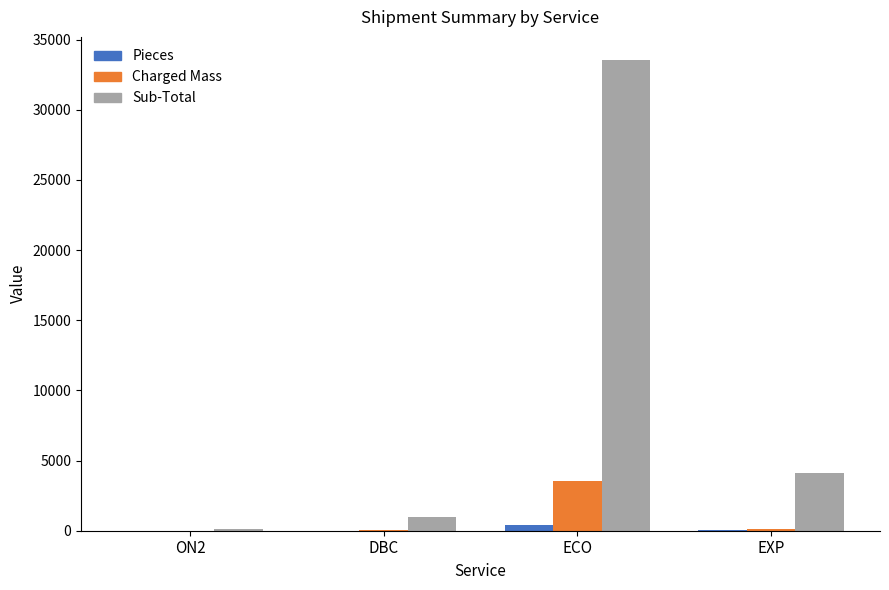

What is the sum of all Sub-Total values?

38701.0